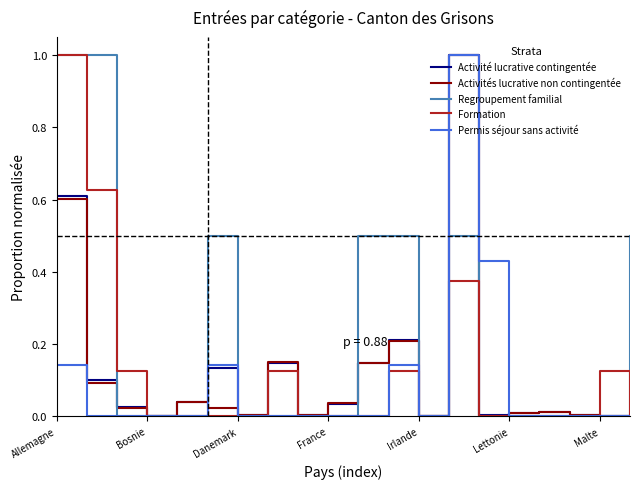

What is the highest value of the Activité lucrative contingentée series?

1.0